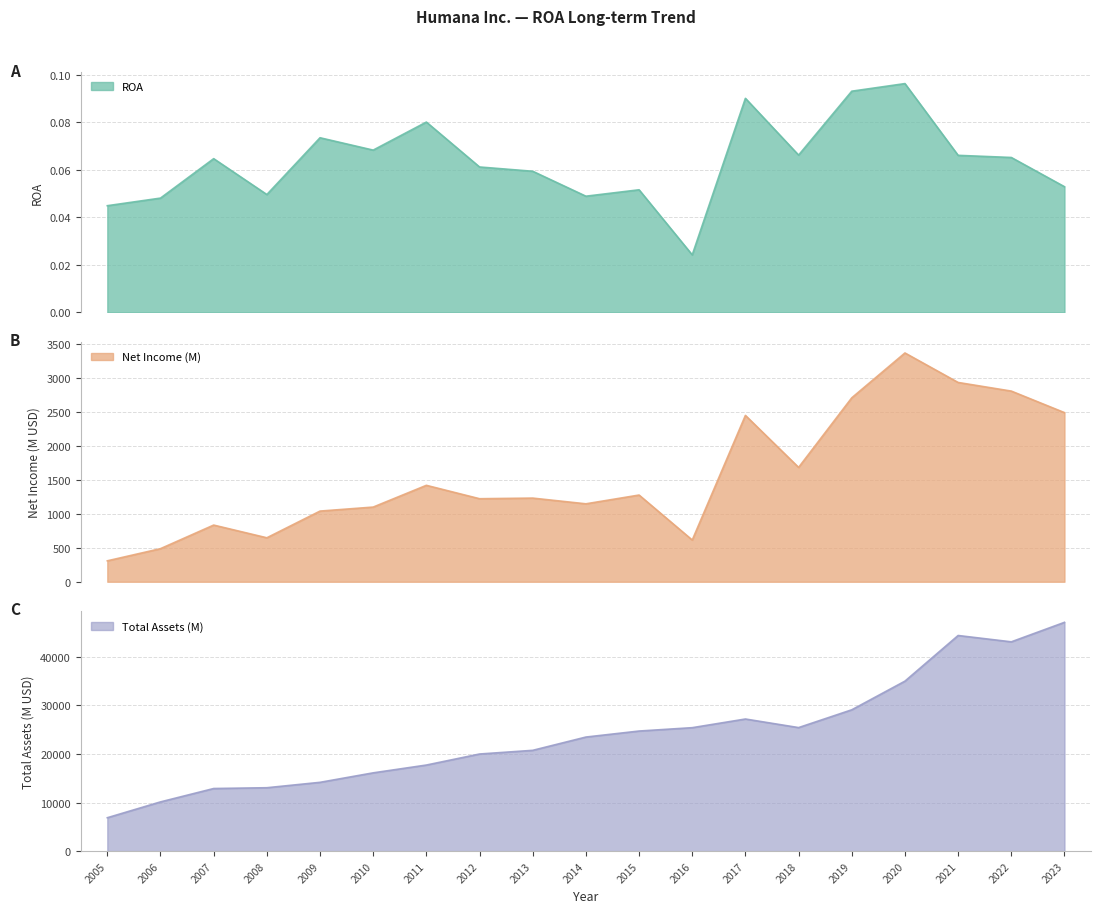

How many categories are shown in the chart?

19